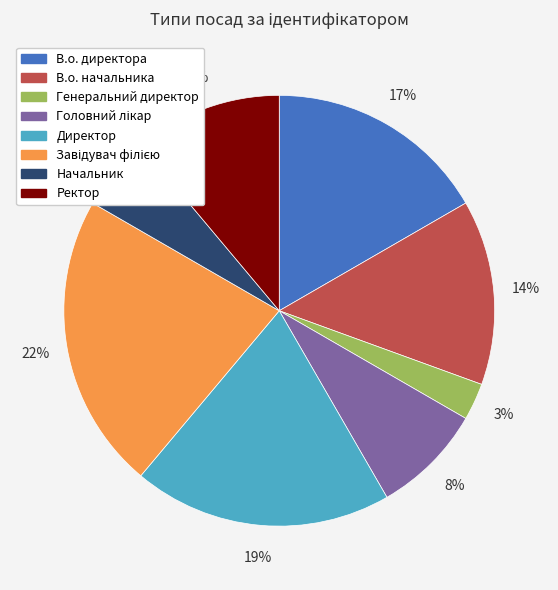

Is there a majority slice in this chart?

No